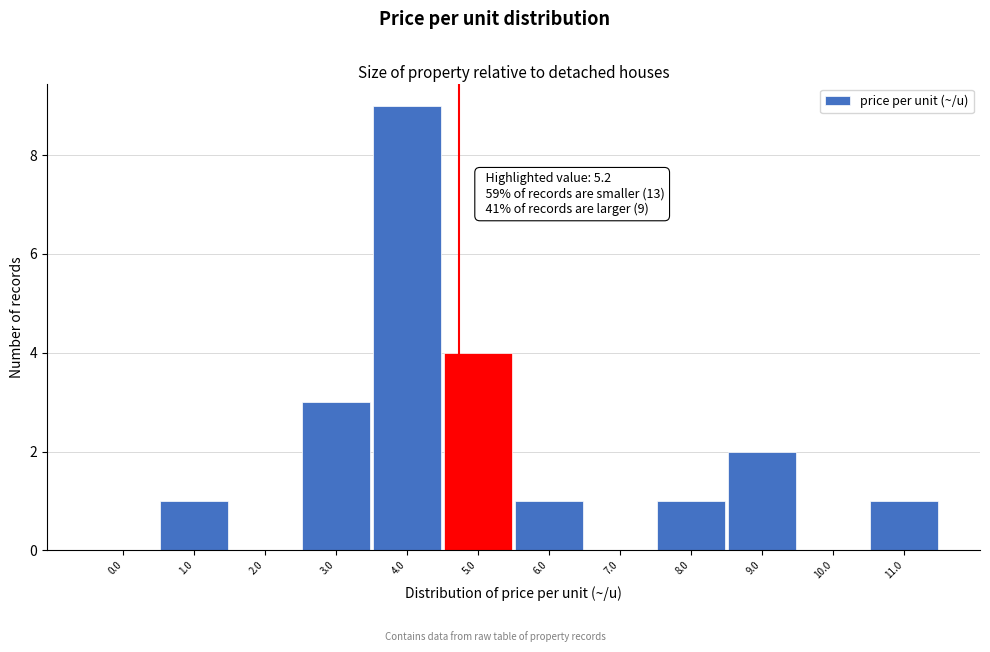

Reading right to left, what are all the values shown in this chart?

11.0=1	10.0=0	9.0=2	8.0=1	7.0=0	6.0=1	5.0=4	4.0=9	3.0=3	2.0=0	1.0=1	0.0=0